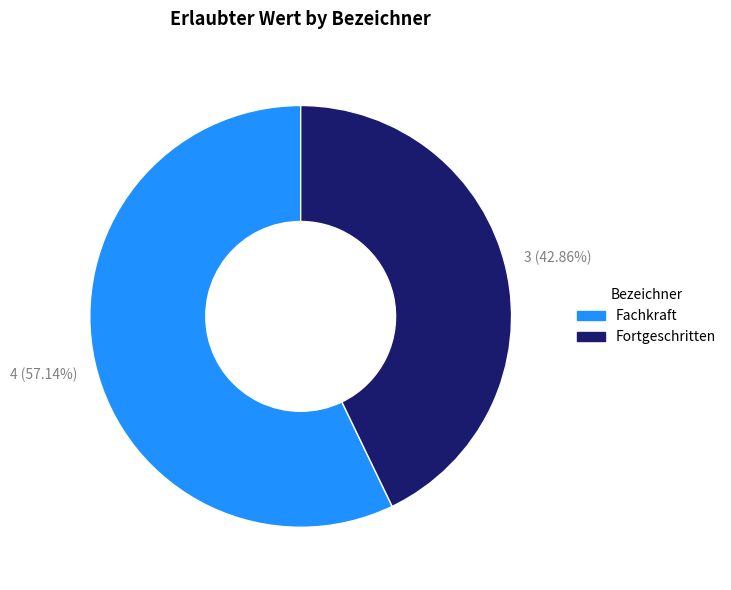

To the nearest percent, what percentage of the pie is Fortgeschritten?

43%